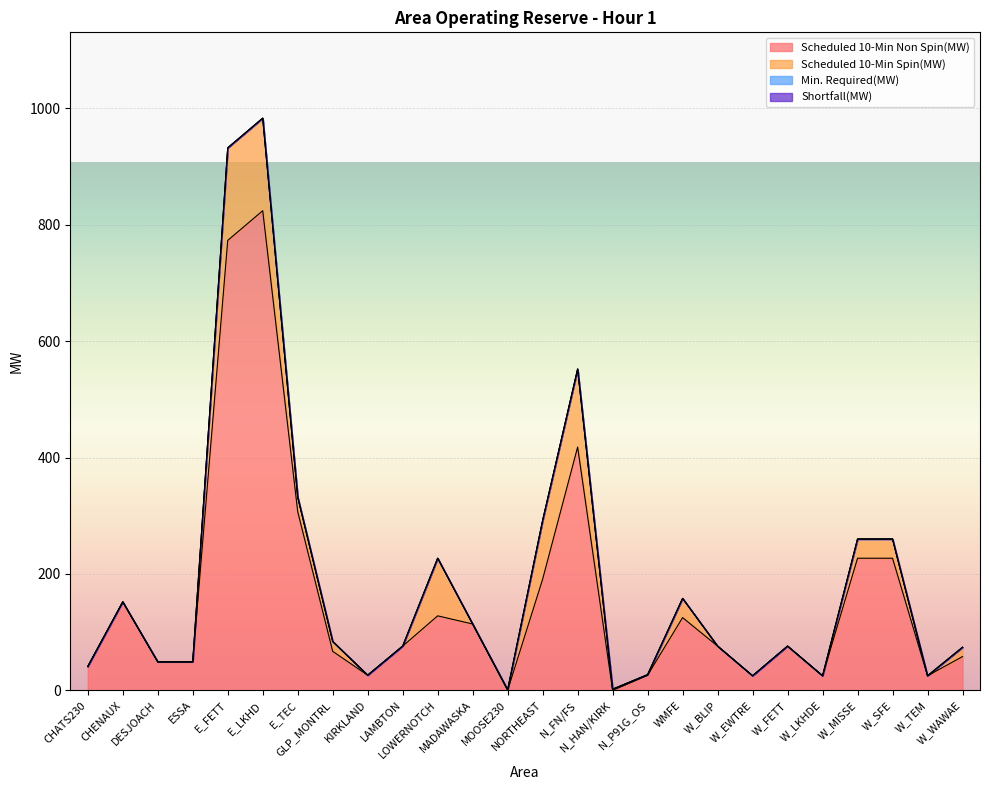

Reading left to right, transcribe all the data shown in this chart.

Scheduled 10-Min Non Spin(MW): 41	152	49	49	773	824	307	67	26	76	128	114	0	191	418	0	26	125	76	25	76	25	227	227	25	58
Scheduled 10-Min Spin(MW): 0	0	0	0	159	159	25	17	0	0	99	0	1	101	134	2	1	33	0	0	0	0	33	33	0	16
Min. Required(MW): 0	0	0	0	0	0	0	0	0	0	0	0	0	0	0	0	0	0	0	0	0	0	0	0	0	0
Shortfall(MW): 0	0	0	0	0	0	0	0	0	0	0	0	0	0	0	0	0	0	0	0	0	0	0	0	0	0